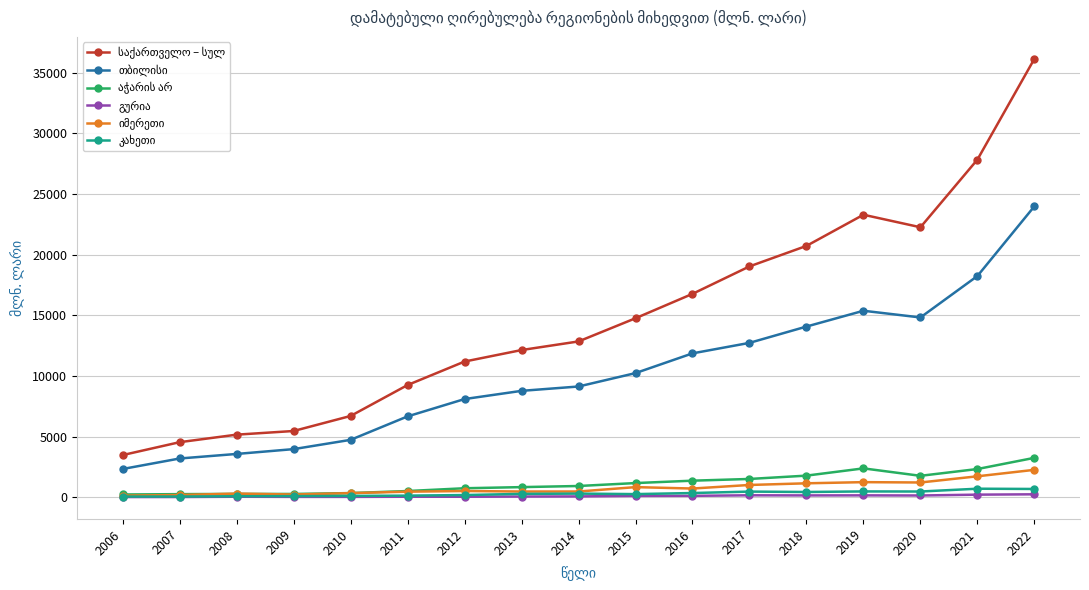

At how many categories does at least one series exceed 22827?

3